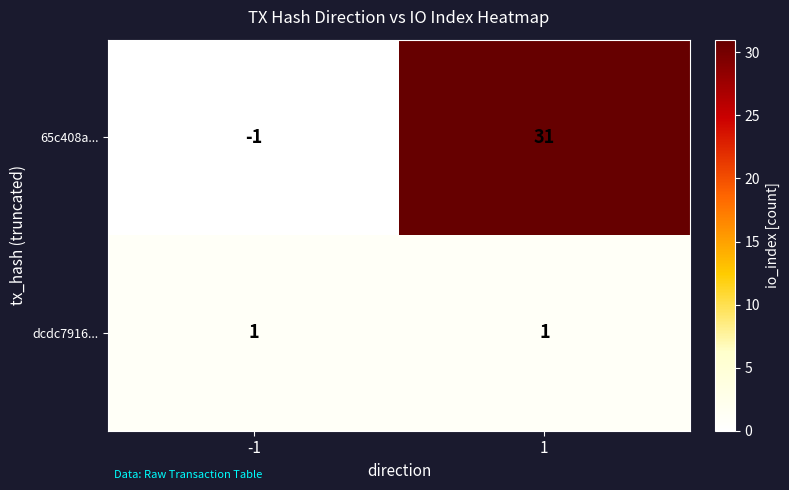

What is the total value across all series at 1?

32